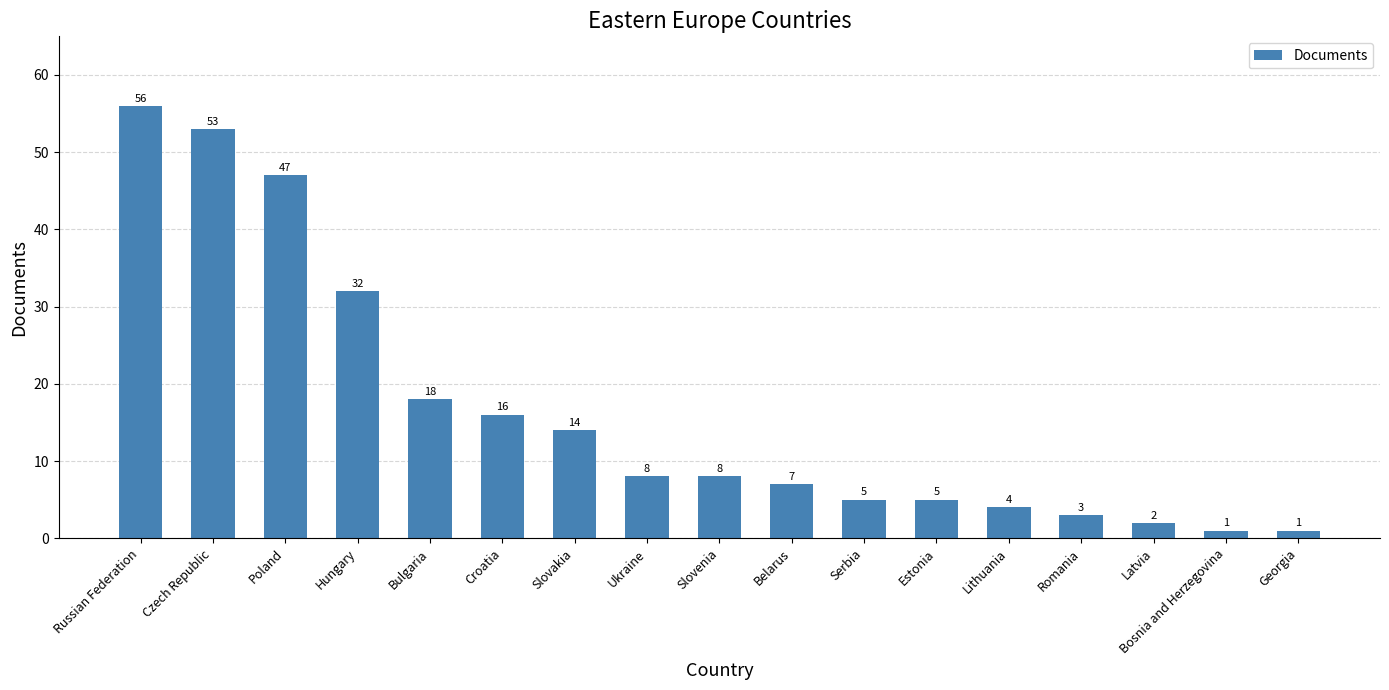

What is the label of the 4th bar from the left?

Hungary